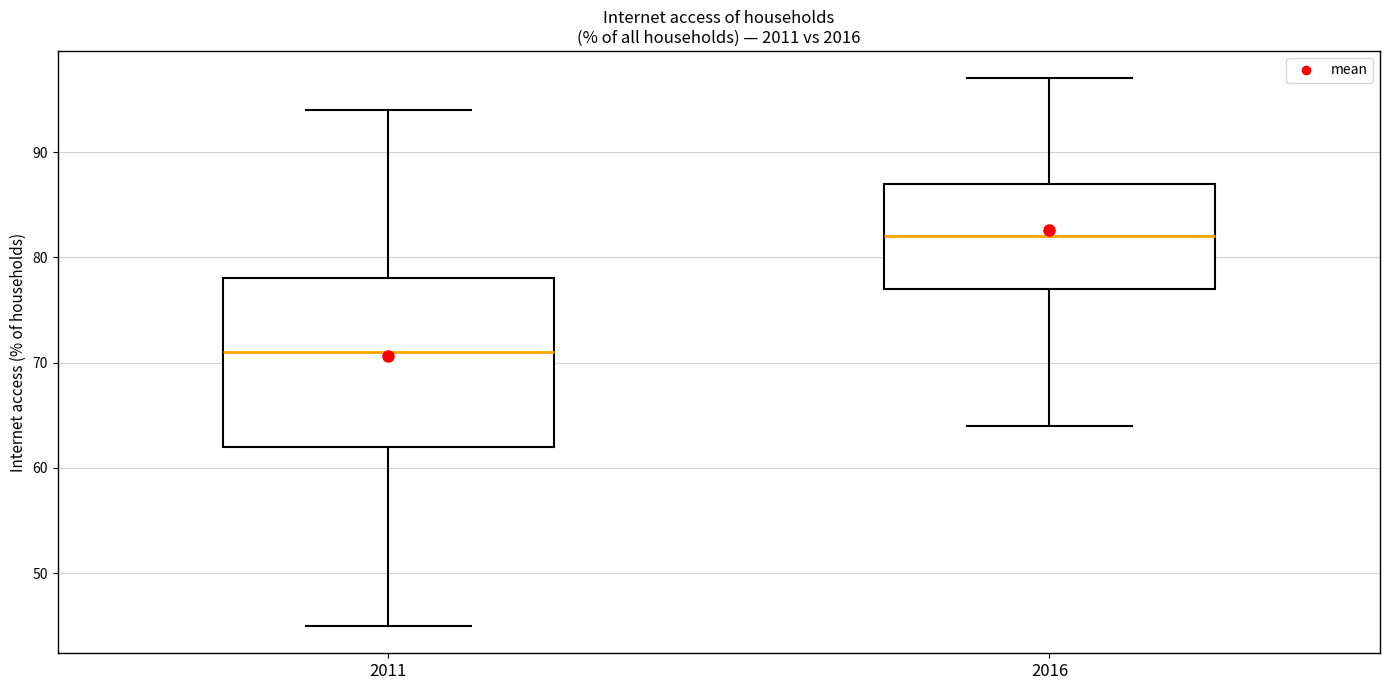

Where is the lower edge of the box at x = 2016 on the y-axis? The values are not printed on the chart, so give them approximately, as read against the axis.

77